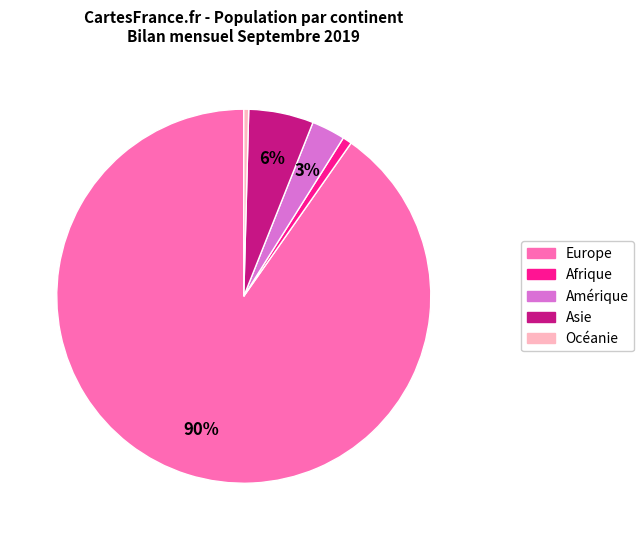

The Océanie slice represents 8% of the pie. True or false?

False